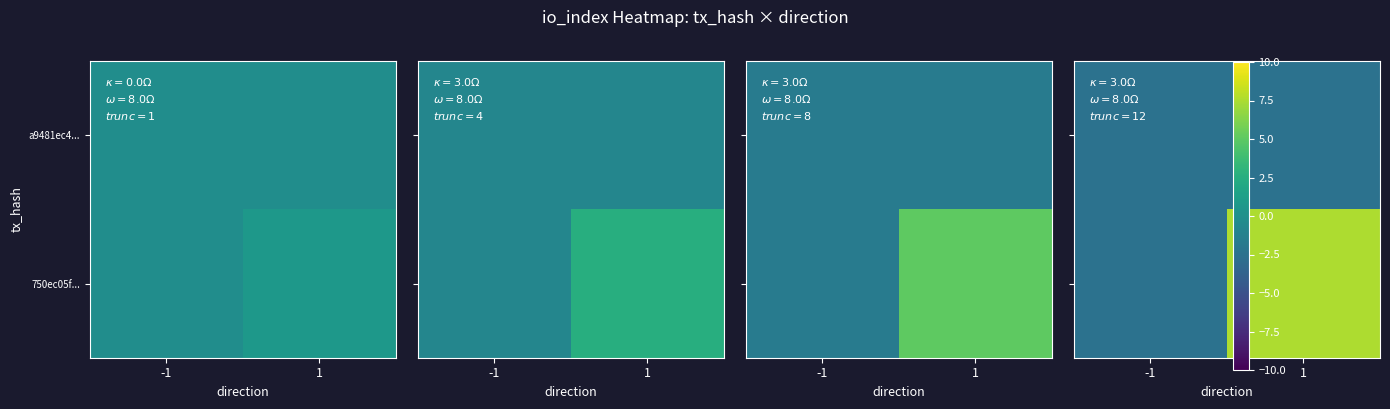

The value of 750ec05f... at -1 is -2.5. True or false?

True